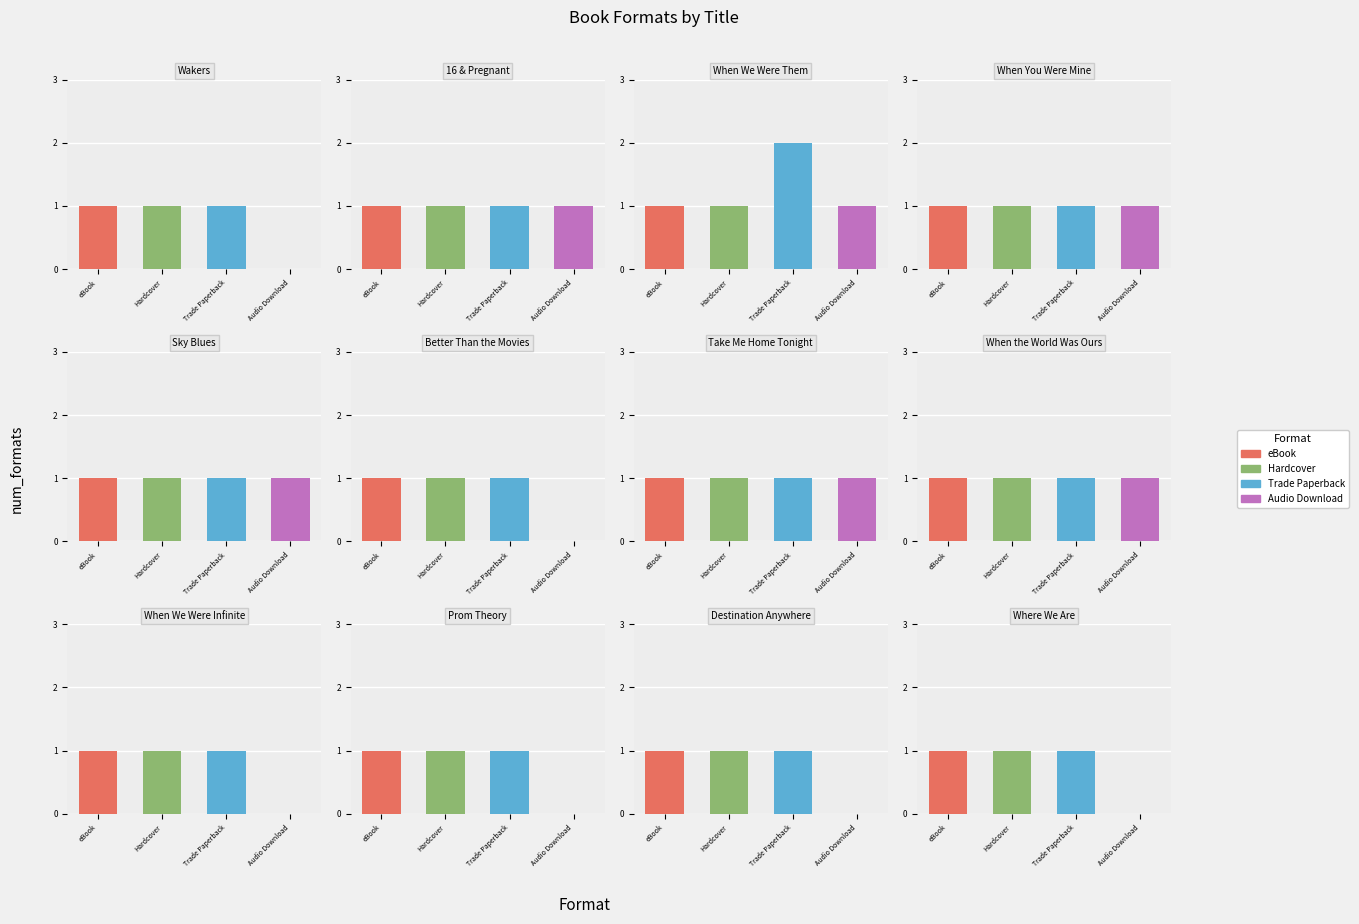

Rank the categories by Audio Download value from lowest to highest.

Wakers, Better Than the Movies, When We Were Infinite, Prom Theory, Destination Anywhere, Where We Are, 16 & Pregnant, When We Were Them, When You Were Mine, Sky Blues, Take Me Home Tonight, When the World Was Ours